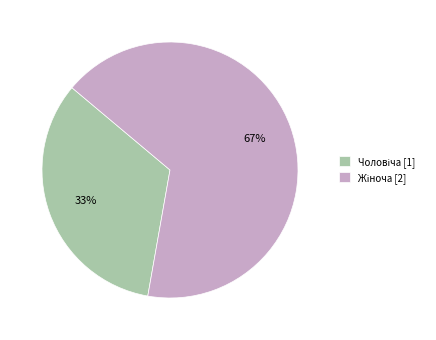

To the nearest percent, what is the average slice percentage?

50%